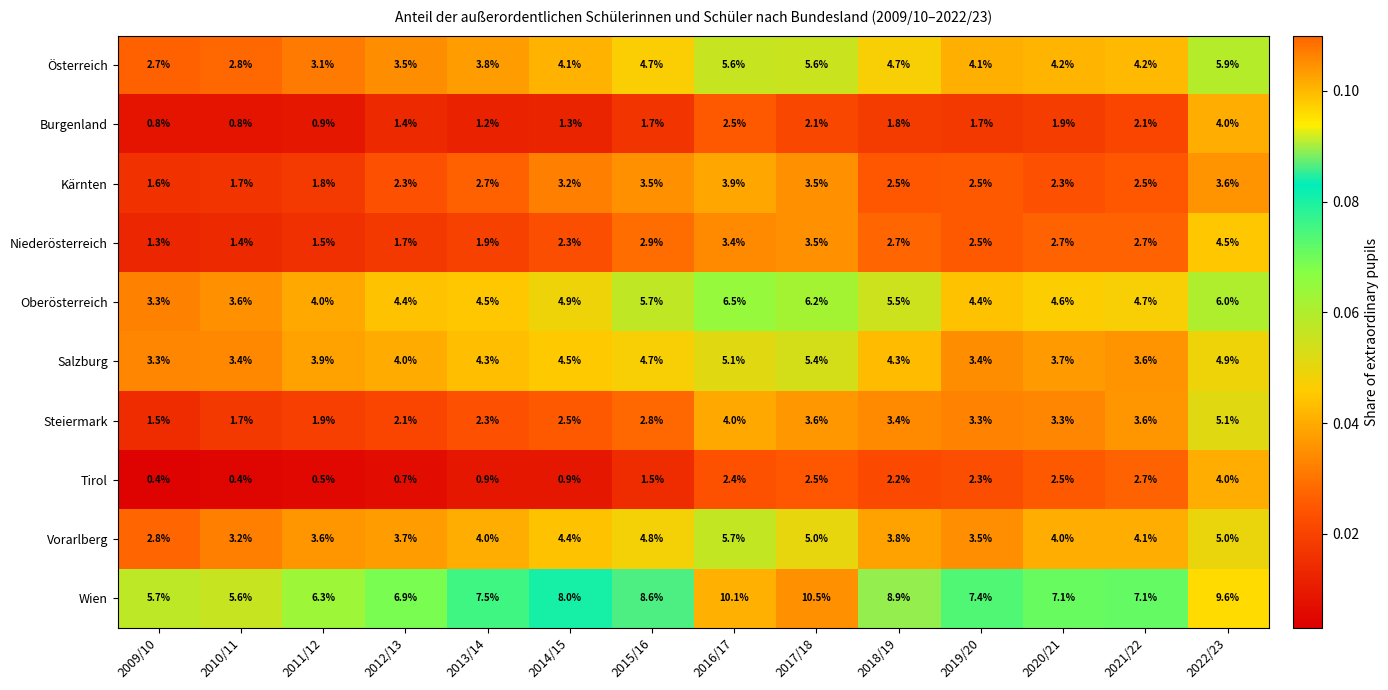

At 2011/12, list the series in order from smallest to largest.

Tirol, Burgenland, Niederösterreich, Kärnten, Steiermark, Österreich, Vorarlberg, Salzburg, Oberösterreich, Wien